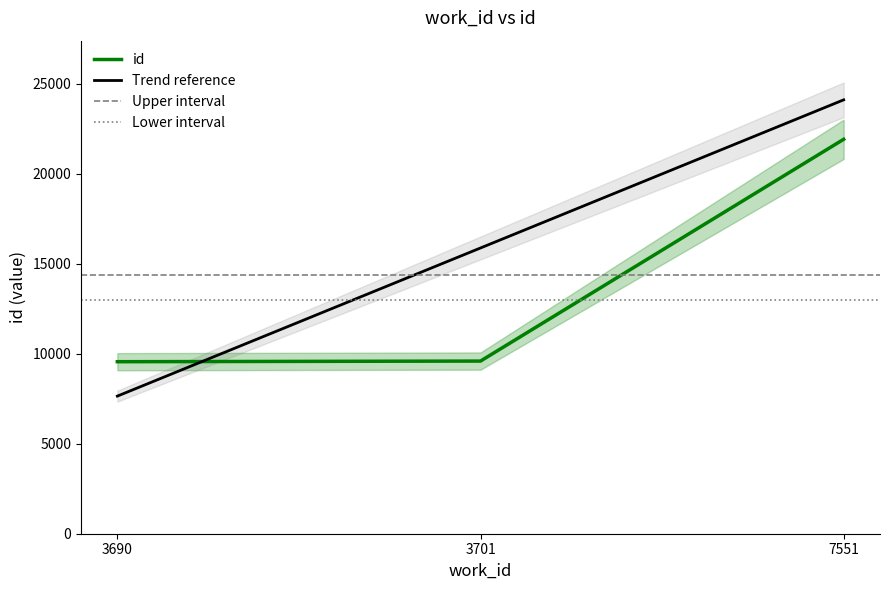

Which label corresponds to the smallest value in the chart?

3690